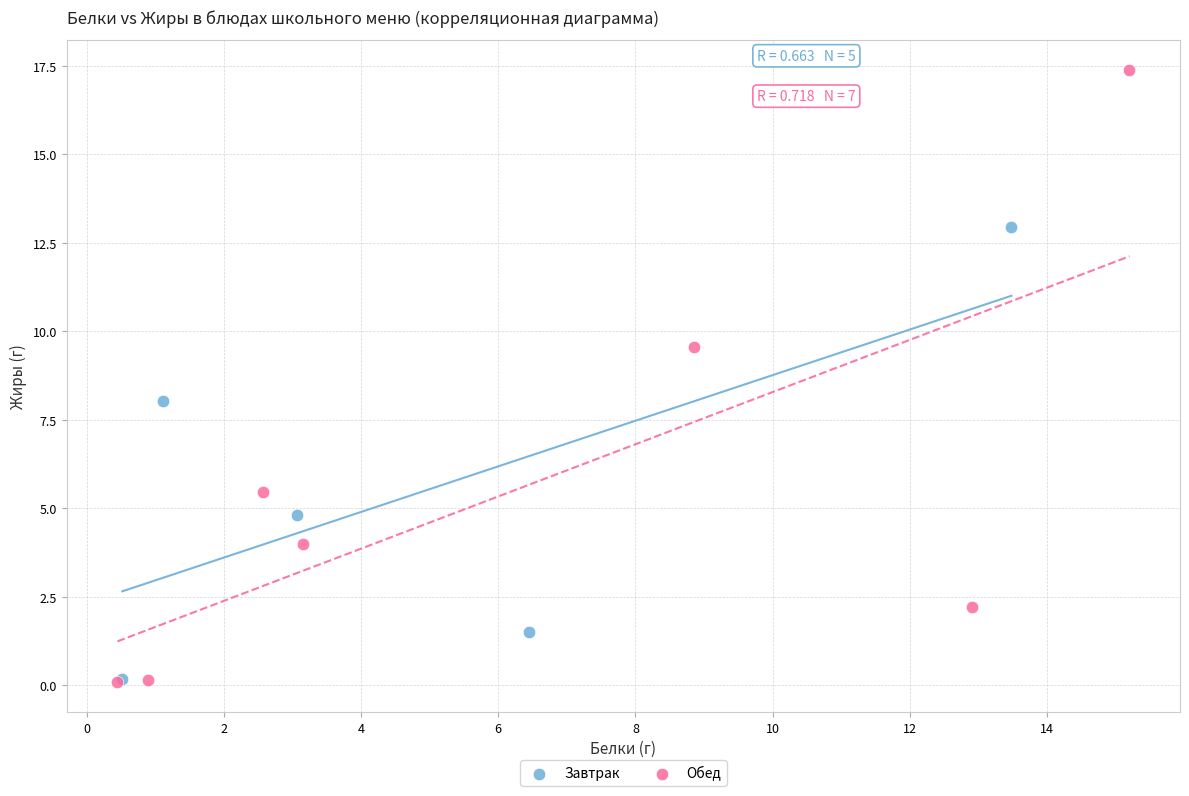

What are all the series names shown in the legend?

Завтрак, Обед